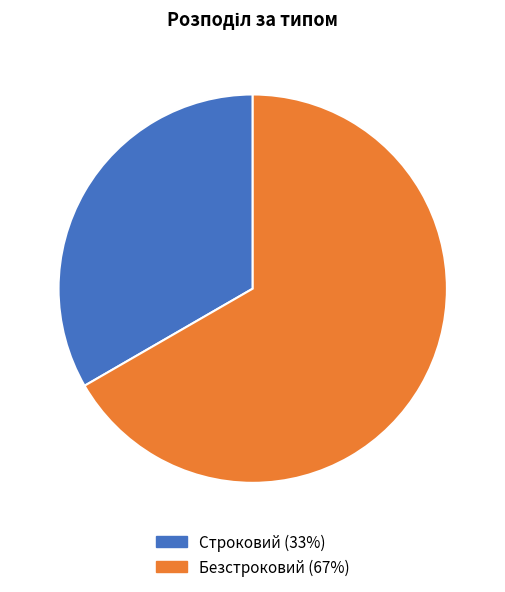

Rank the categories by value from highest to lowest.

Безстроковий, Строковий